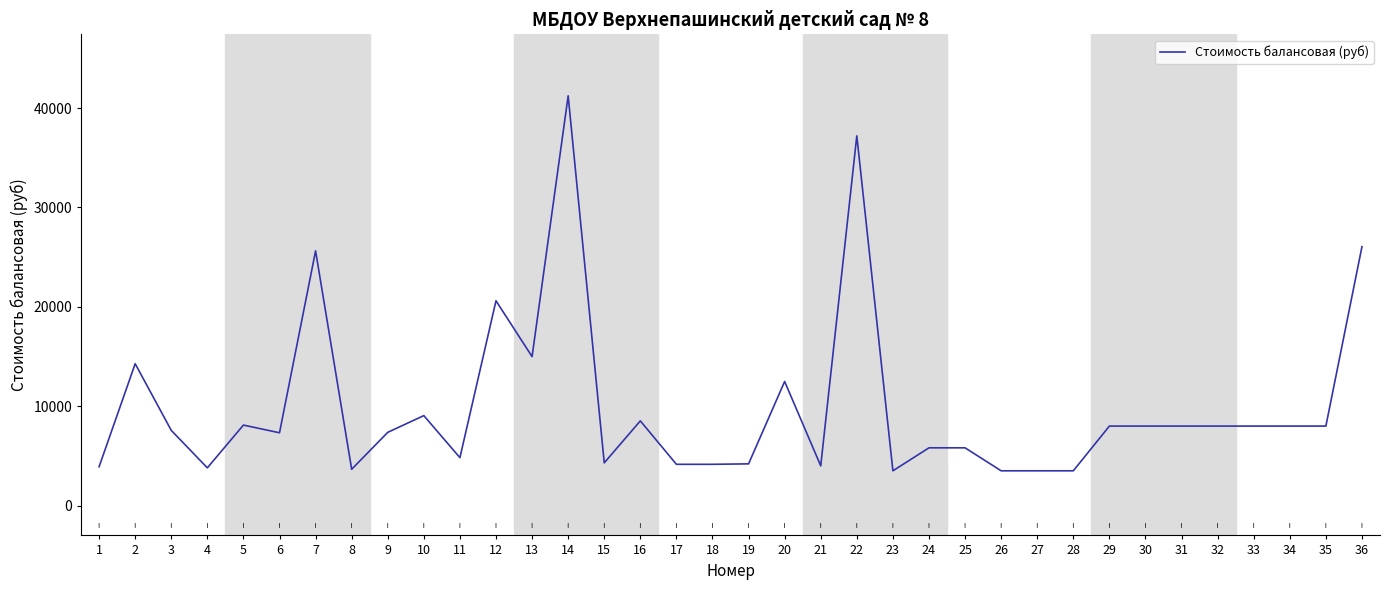

What is the approximate value at 24?

5812.5